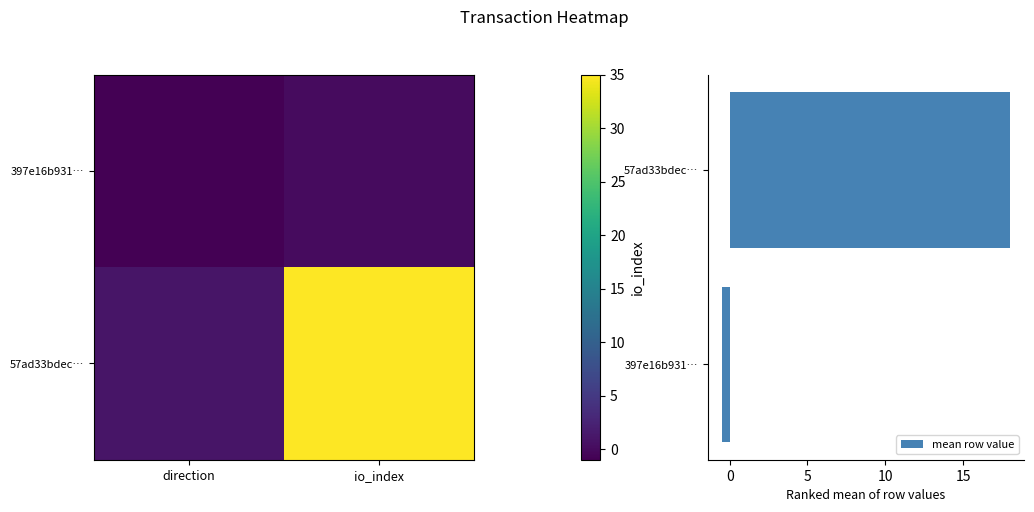

The value of mean row value at 397e16b931… is -0.5. True or false?

True